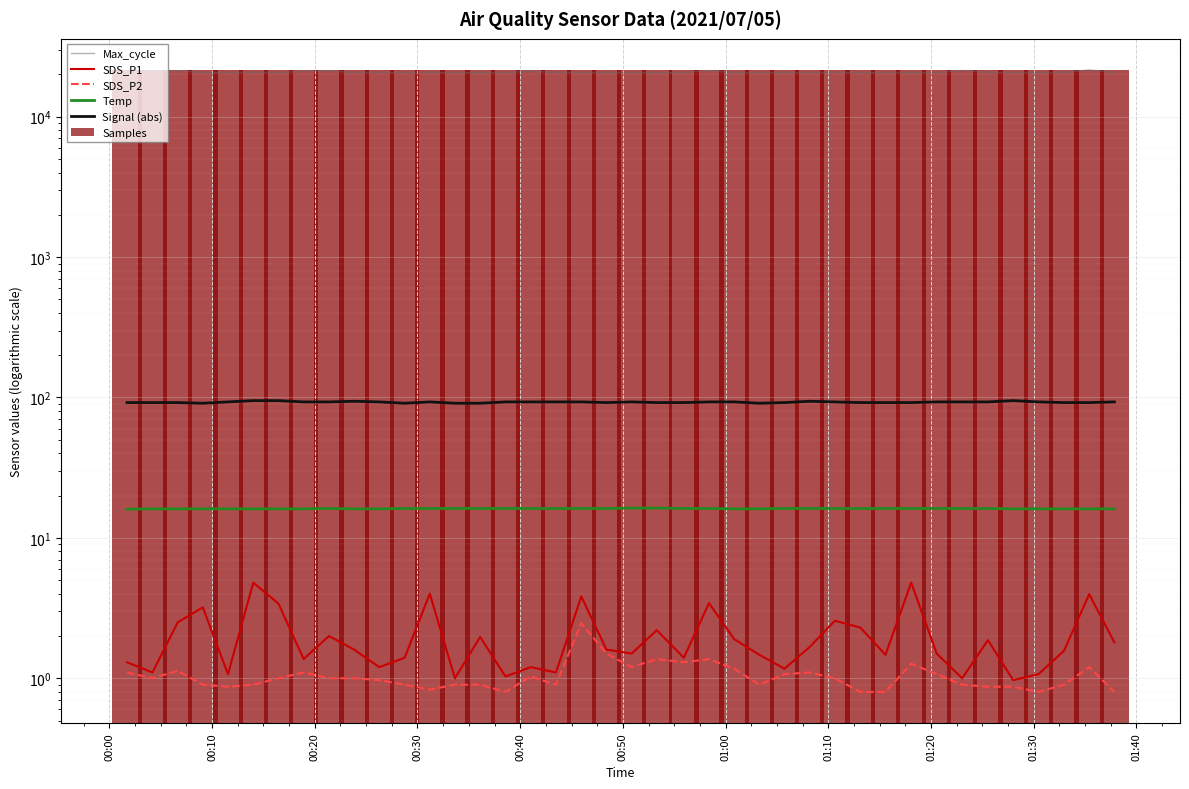

At which label does Samples first exceed 21452?

00:10